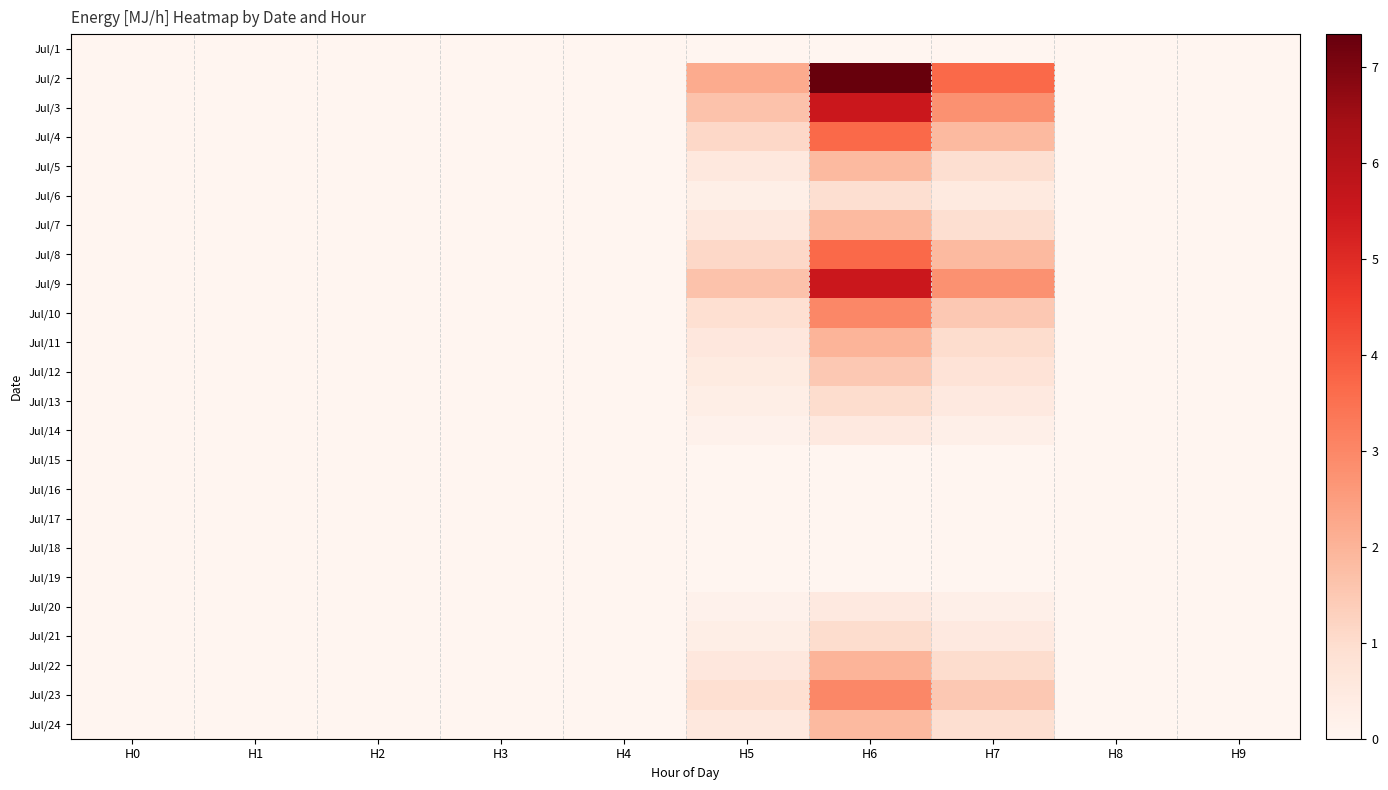

Which series changed the most between H0 and H8?

Jul/1